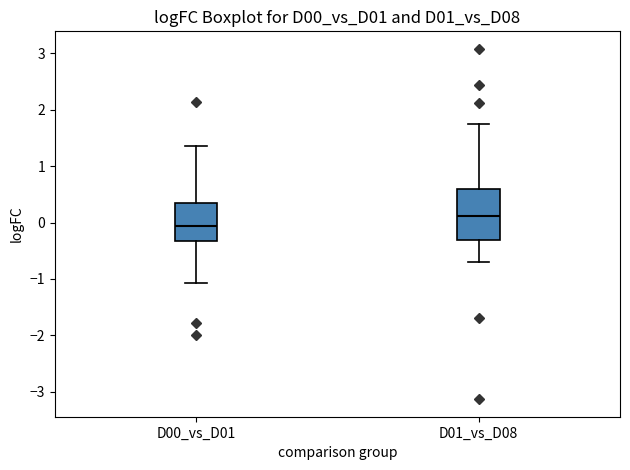

Which box has the lowest median line?

D00_vs_D01